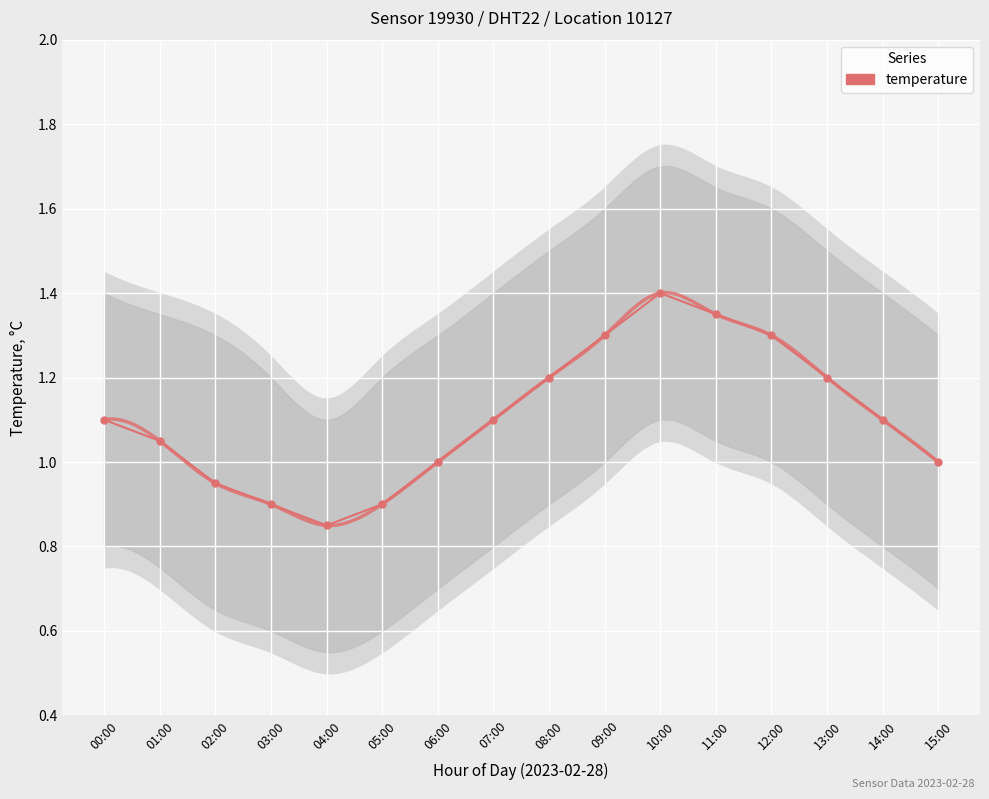

What is the difference between the maximum and minimum values?

0.5